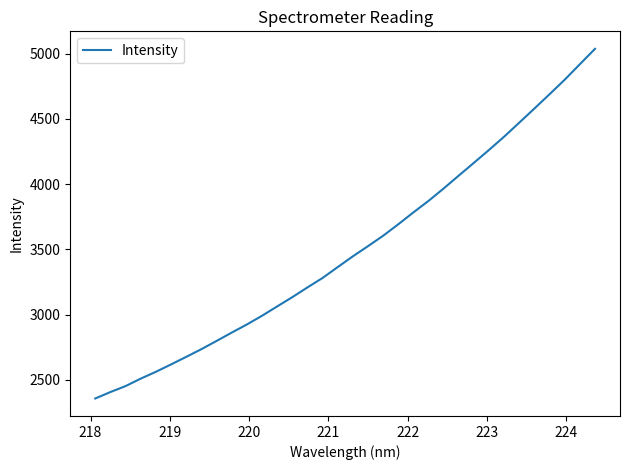

True or false: the data has more than 0 interior local peaks.

False